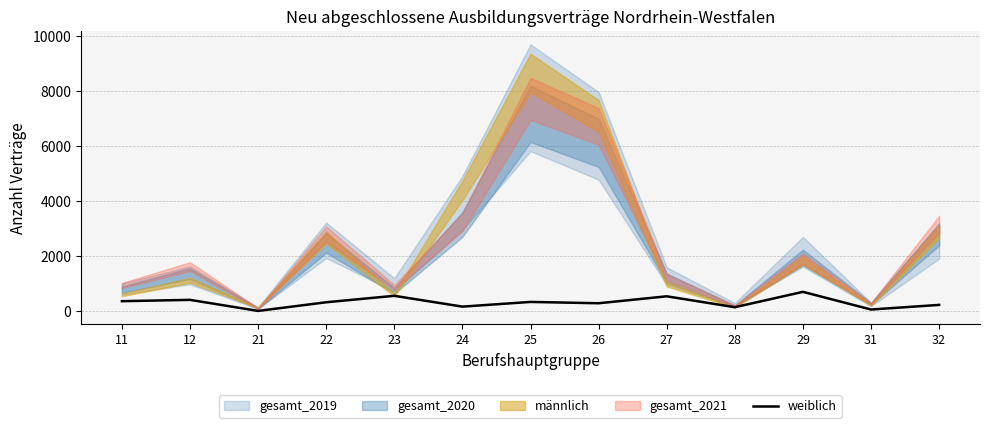

What is the highest value of the weiblich series?

705